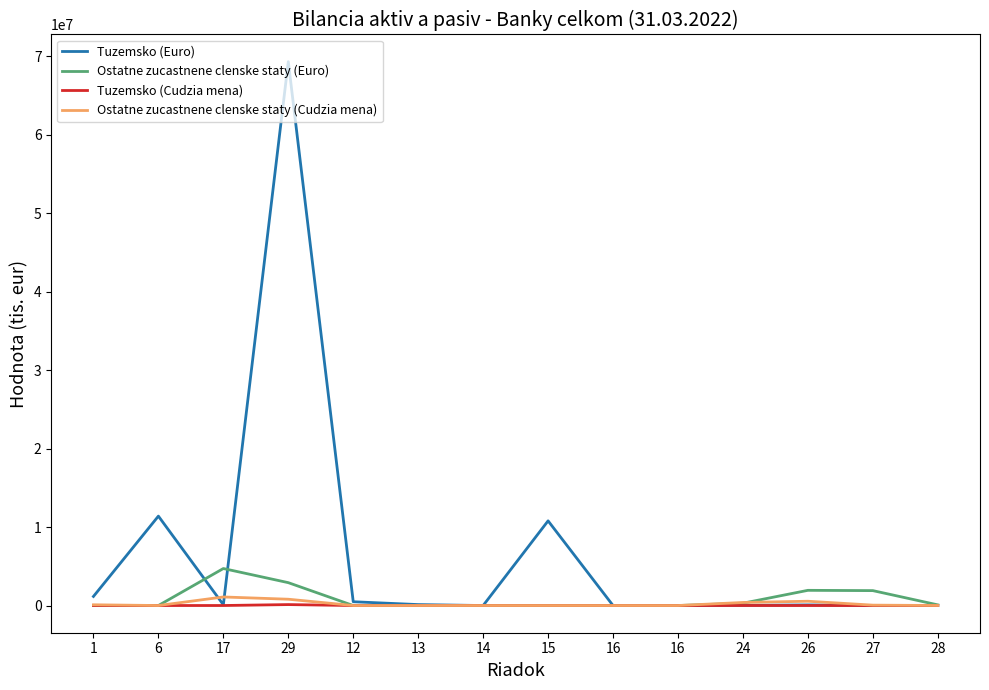

List the labels in order of Ostatne zucastnene clenske staty (Euro) value, largest first.

17, 29, 26, 27, 24, 28, 6, 16, 12, 1, 13, 14, 15, 16